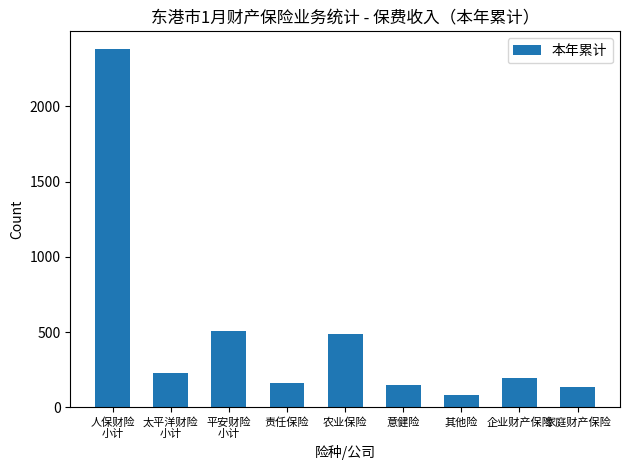

What is the value of the 3rd bar from the left?

506.9